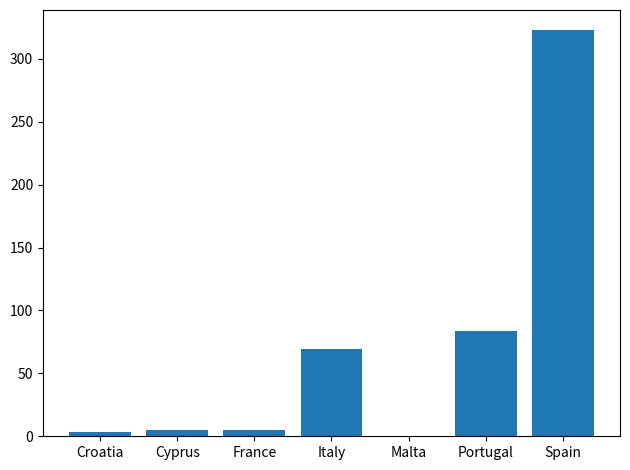

Approximately how many times larger is the value at Portugal compared to Cyprus?

16.6